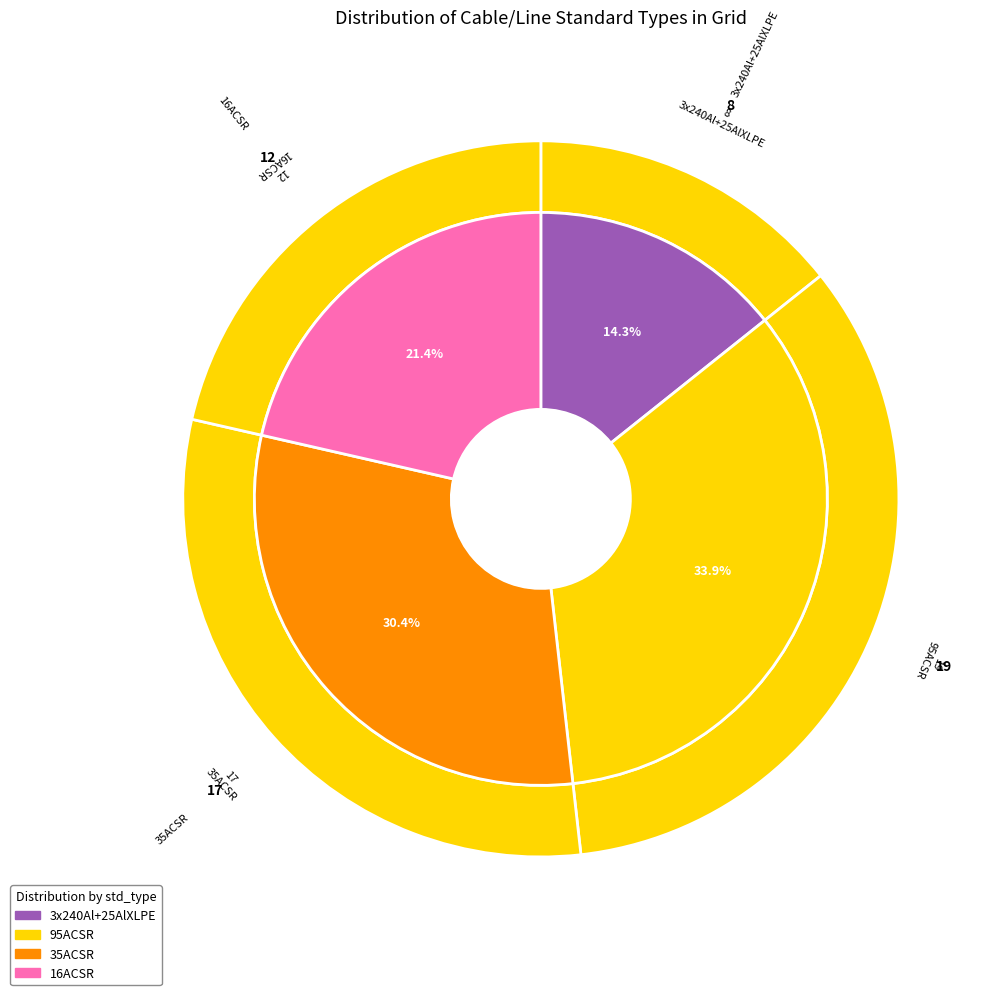

Rank the categories by value from lowest to highest.

3x240Al+25AlXLPE, 16ACSR, 35ACSR, 95ACSR